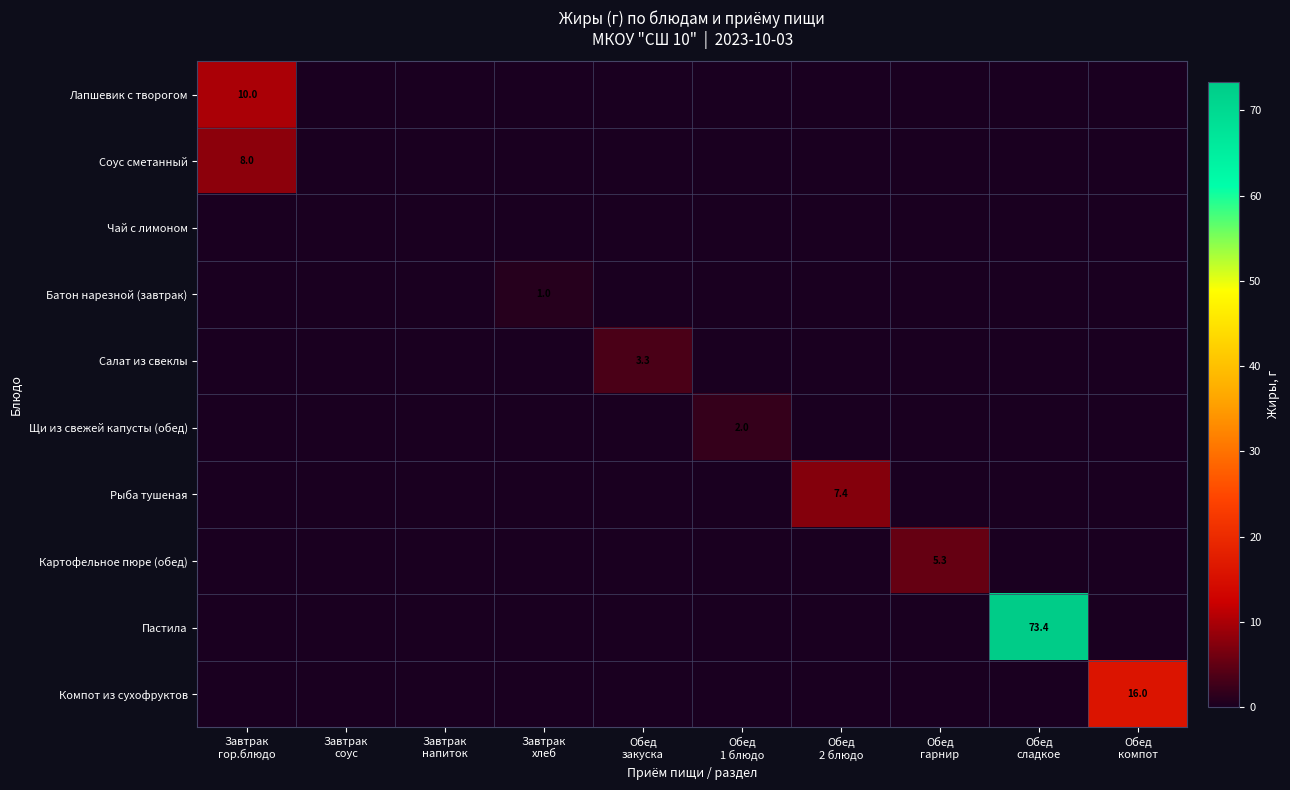

Is the value of Рыба тушеная at Обед 1 блюдо greater than the value of Лапшевик с творогом at Обед 1 блюдо?

No